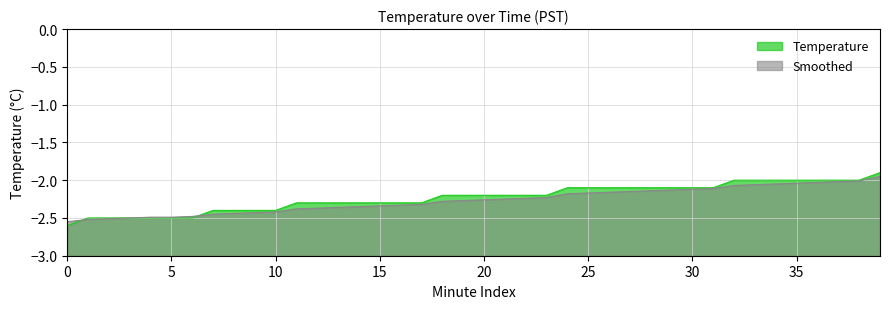

How many data points does each series have?

40